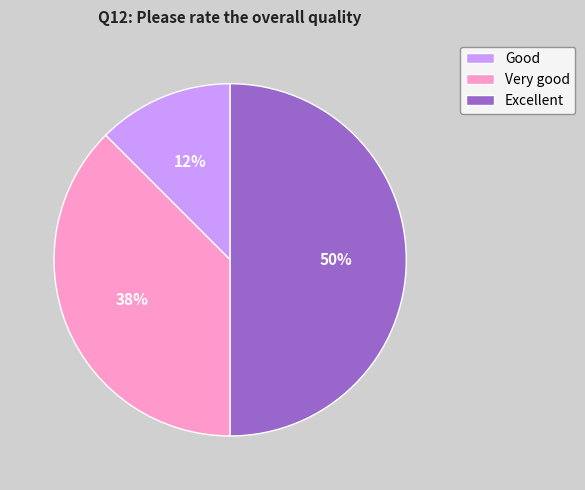

True or false: Good accounts for 12% of the total.

True